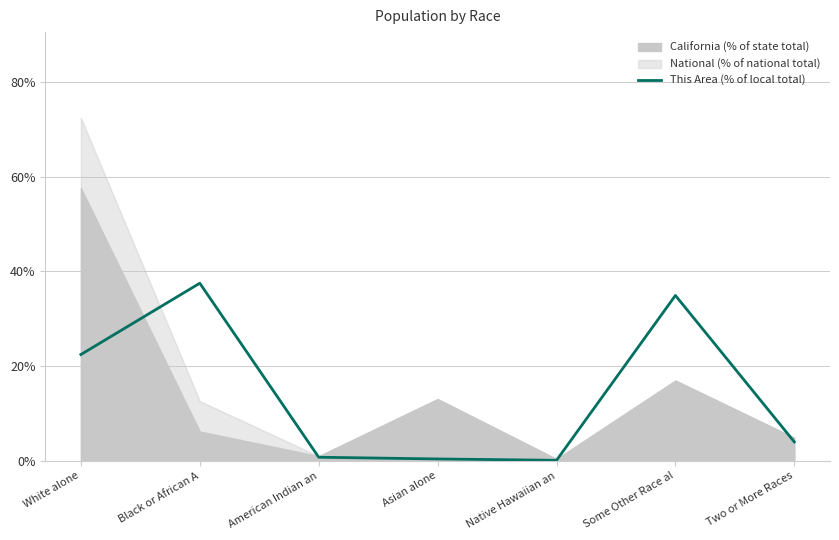

List the labels in order of value, largest first.

Black or African A, Some Other Race al, White alone, Two or More Races, American Indian an, Asian alone, Native Hawaiian an